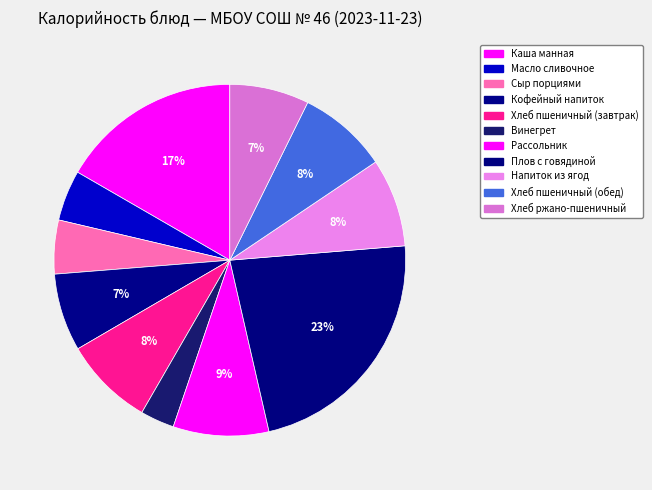

Combined, do Сыр порциями and Хлеб пшеничный (завтрак) account for over 50%?

No